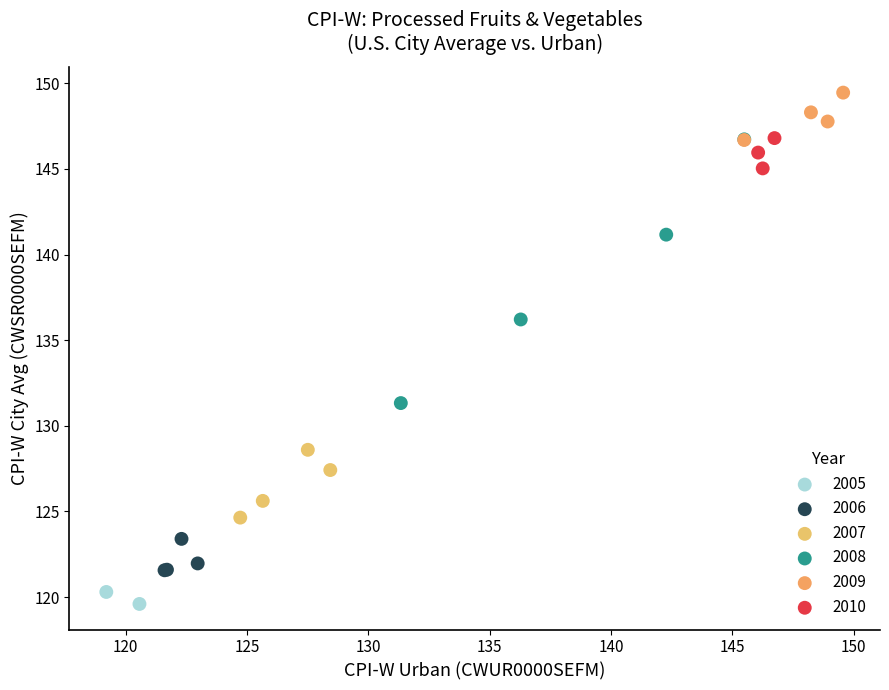

Which series has the largest Y range (max minus min)?

2008